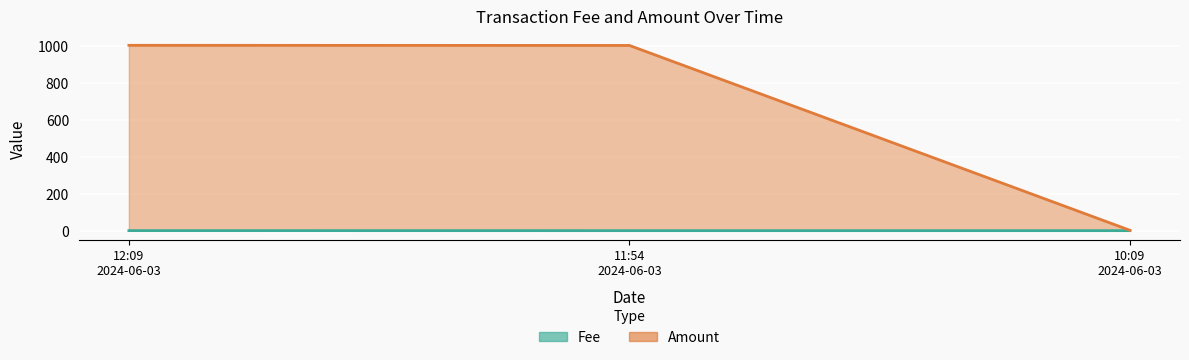

What is the sum of all Fee values?

0.3